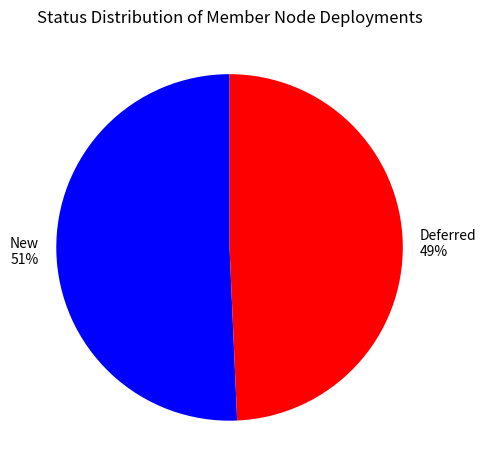

How many slices are in this pie chart?

2